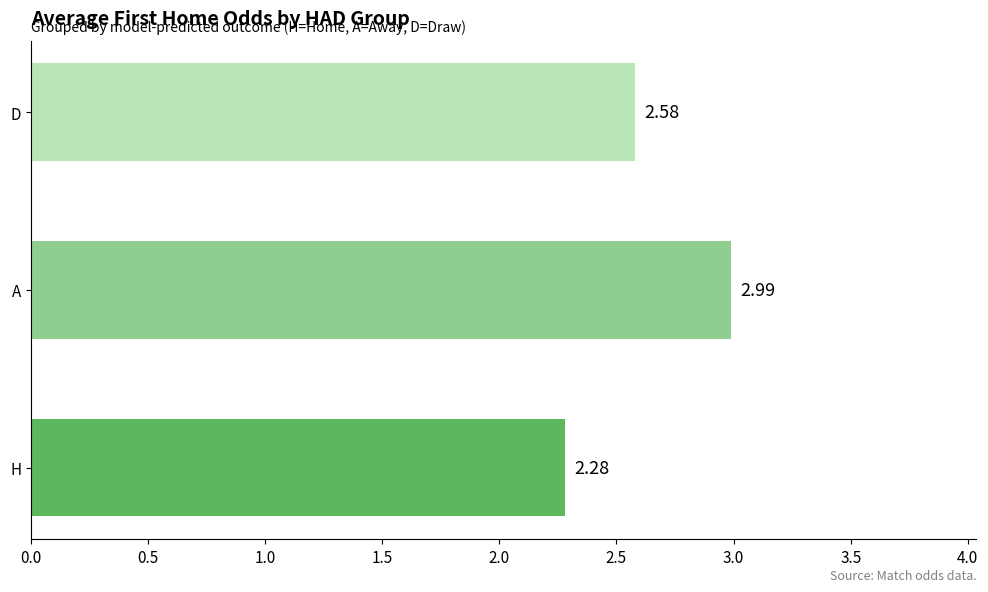

List the labels in order of value, largest first.

A, D, H